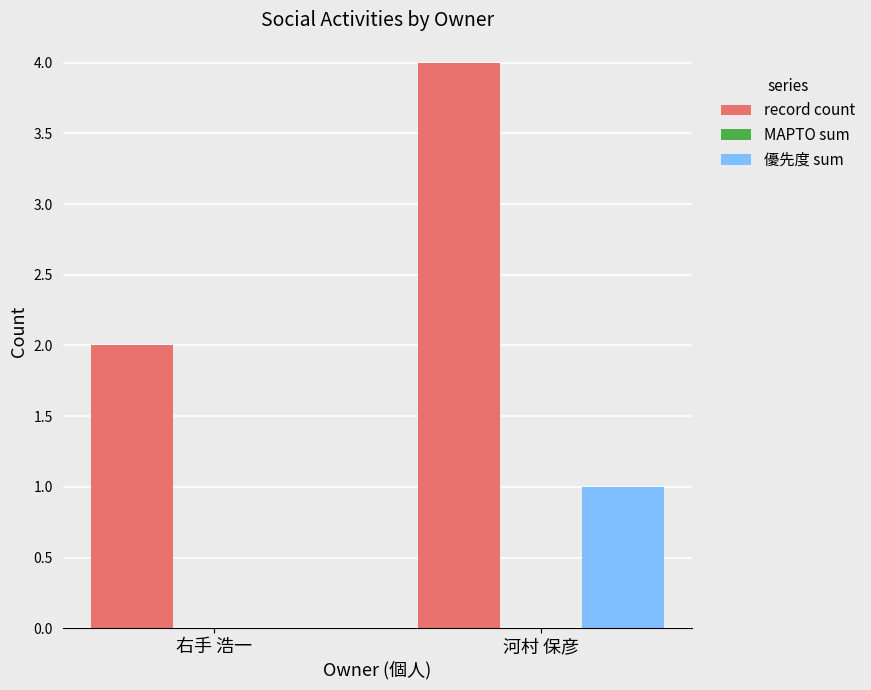

Which series has the largest range (max minus min)?

record count